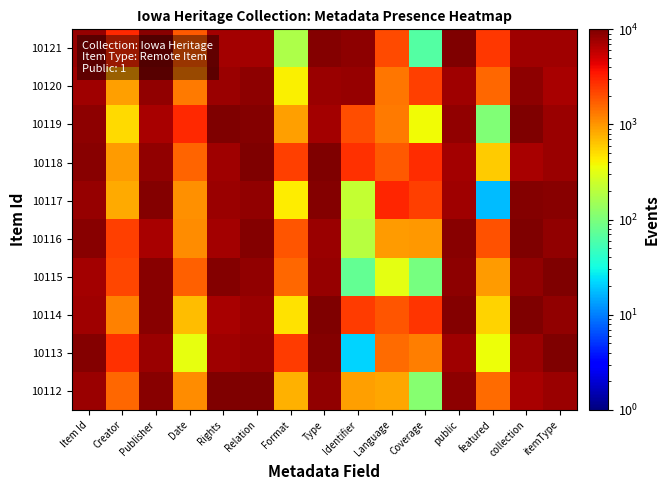

Count the number of data series in this chart.

10